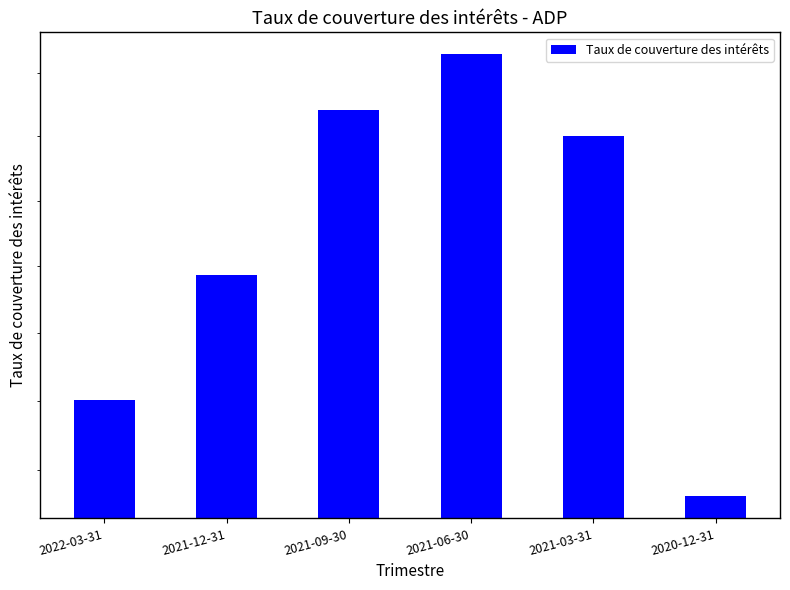

List the labels in order of value, largest first.

2021-06-30, 2021-09-30, 2021-03-31, 2021-12-31, 2022-03-31, 2020-12-31